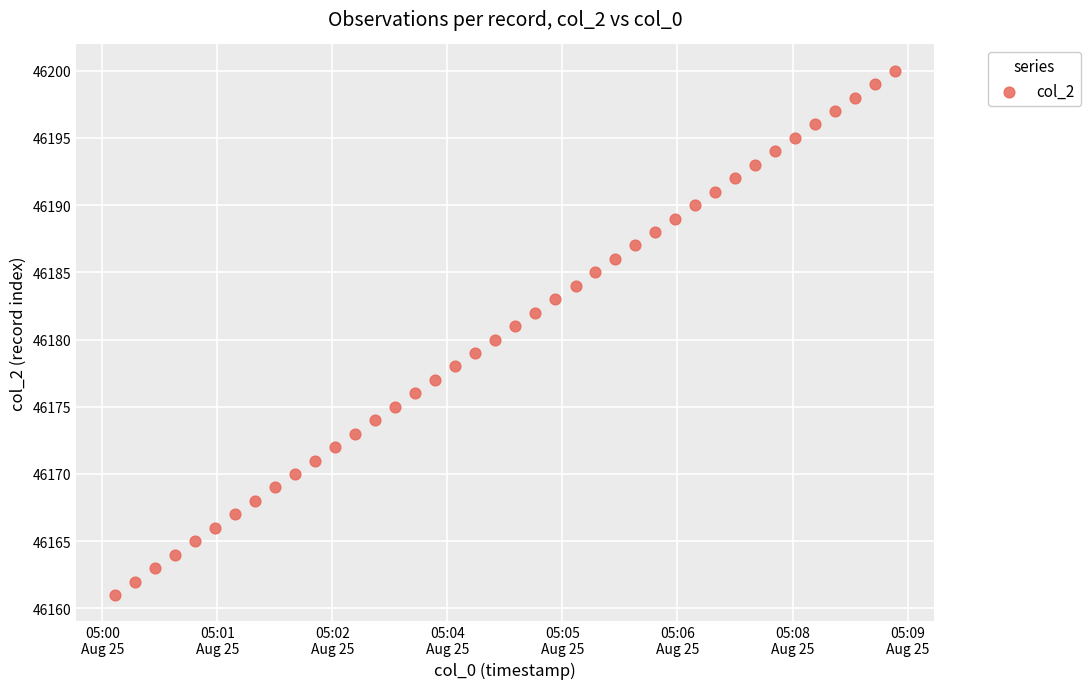

What is the range of Y values (max minus min)?

39